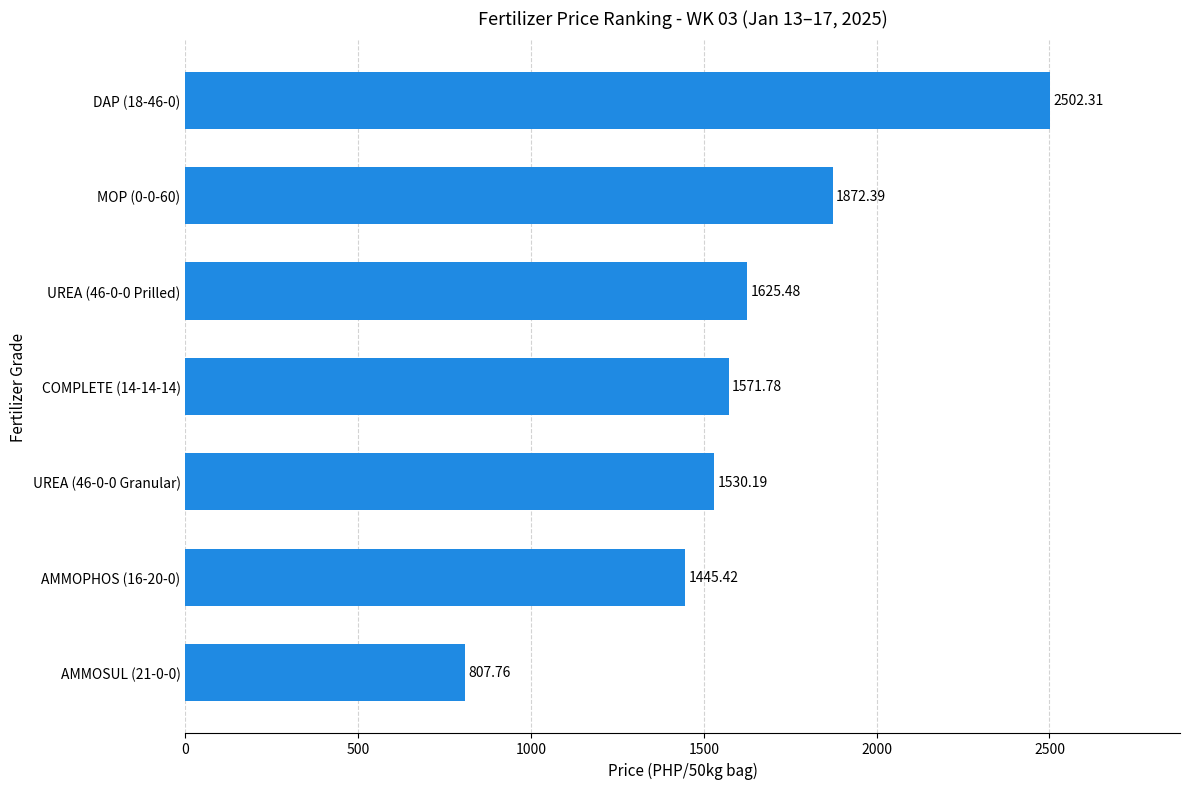

List the labels in order of value, smallest first.

AMMOSUL (21-0-0), AMMOPHOS (16-20-0), UREA (46-0-0 Granular), COMPLETE (14-14-14), UREA (46-0-0 Prilled), MOP (0-0-60), DAP (18-46-0)